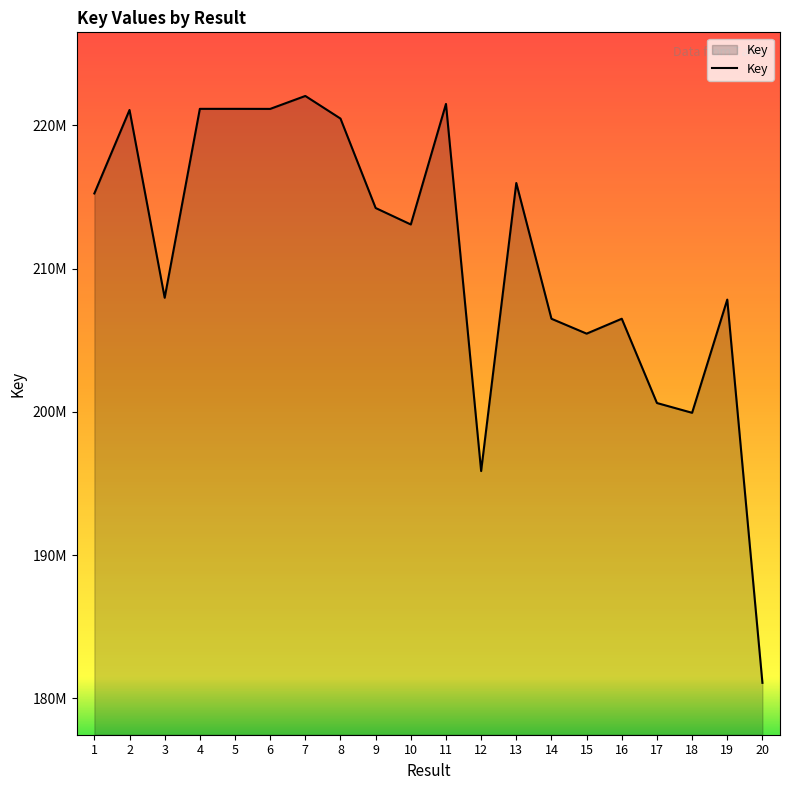

Is this an area chart (filled region under the line)?

Yes